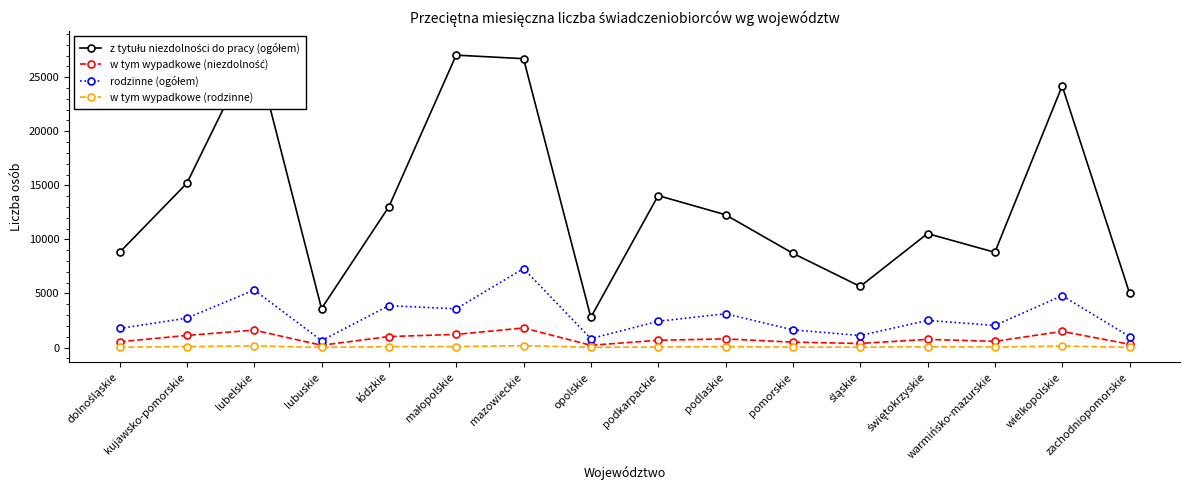

Which series has the widest spread of values?

z tytułu niezdolności do pracy (ogółem)